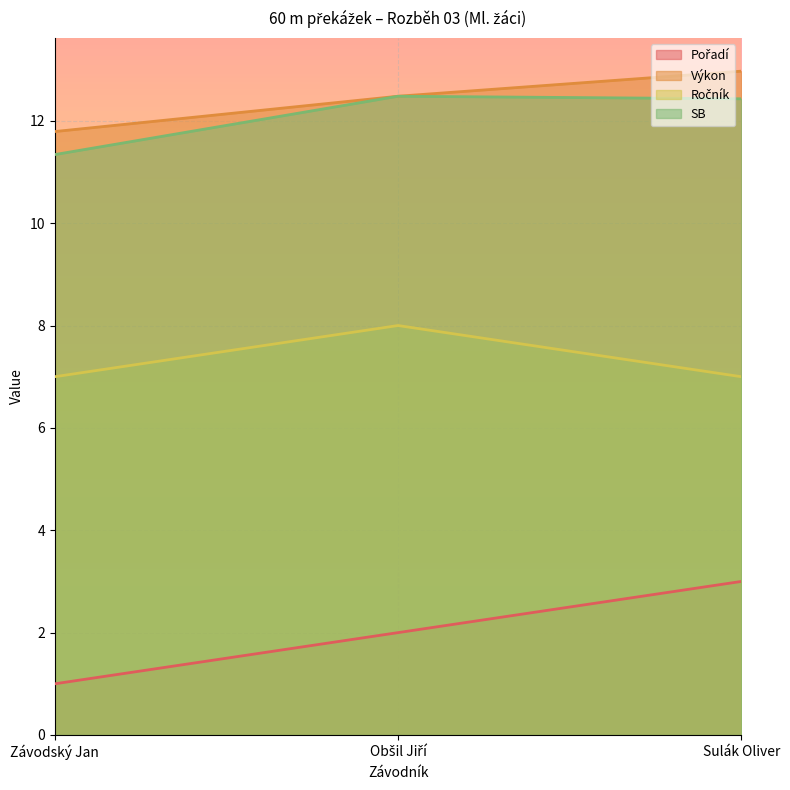

What is the difference between the Výkon values at Závodský Jan and Obšil Jiří?

0.7